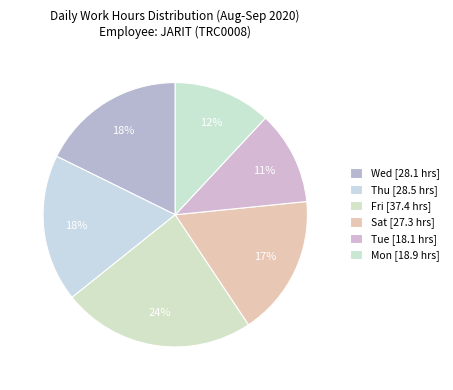

Count the number of slices in the pie.

6